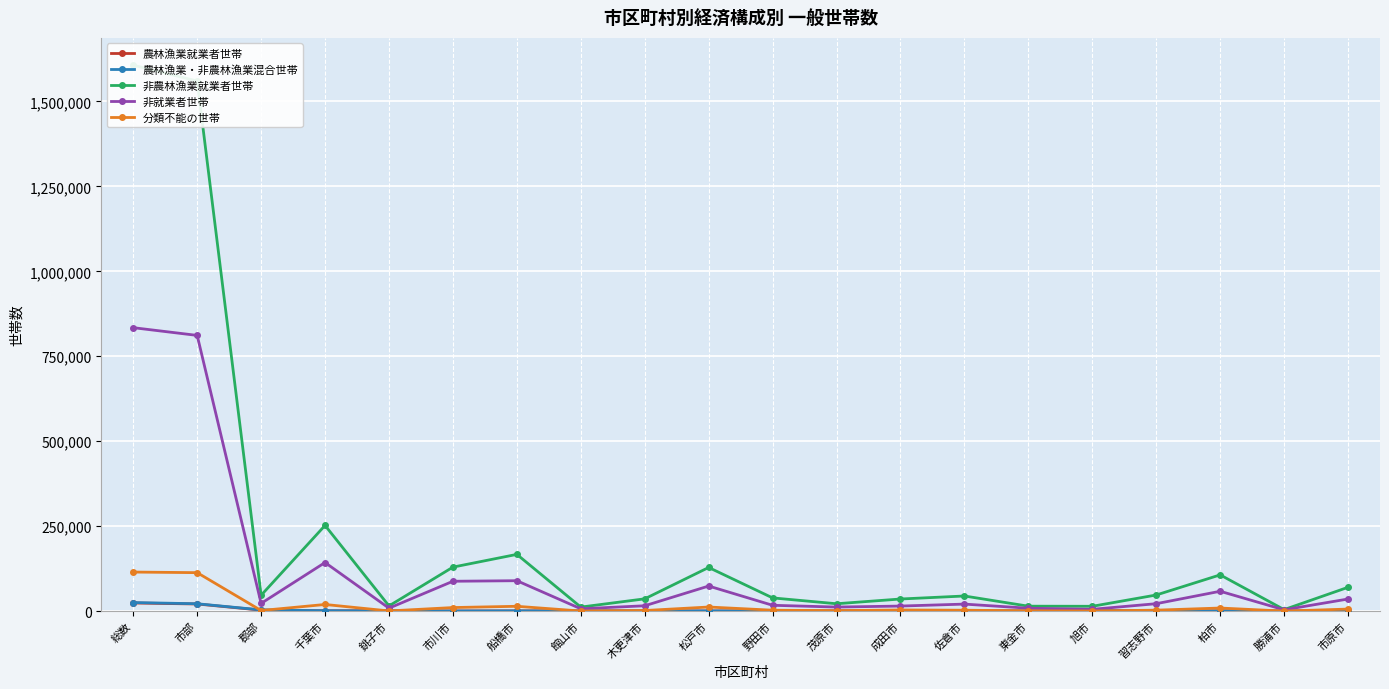

What is the label of the 4th point from the right?

習志野市